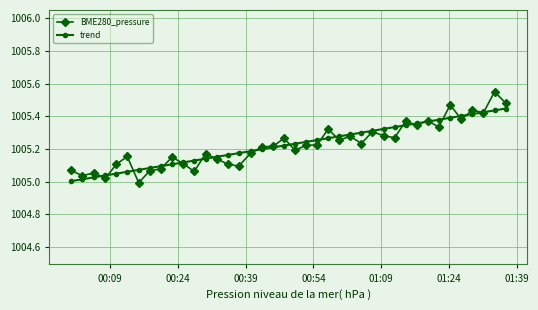

Rank the series by their maximum value, from highest to lowest.

BME280_pressure, trend